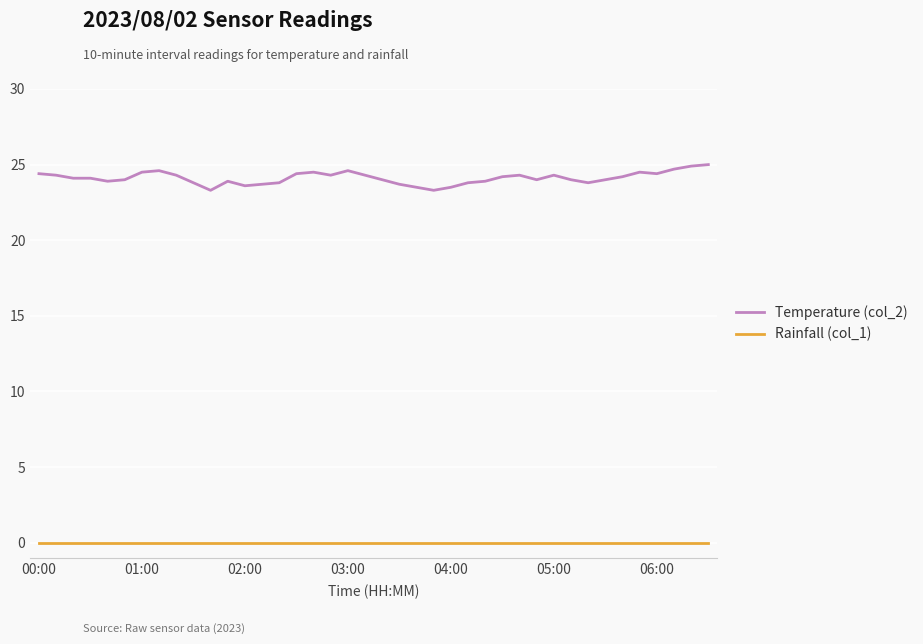

Which series has the largest total across all categories?

Temperature (col_2)